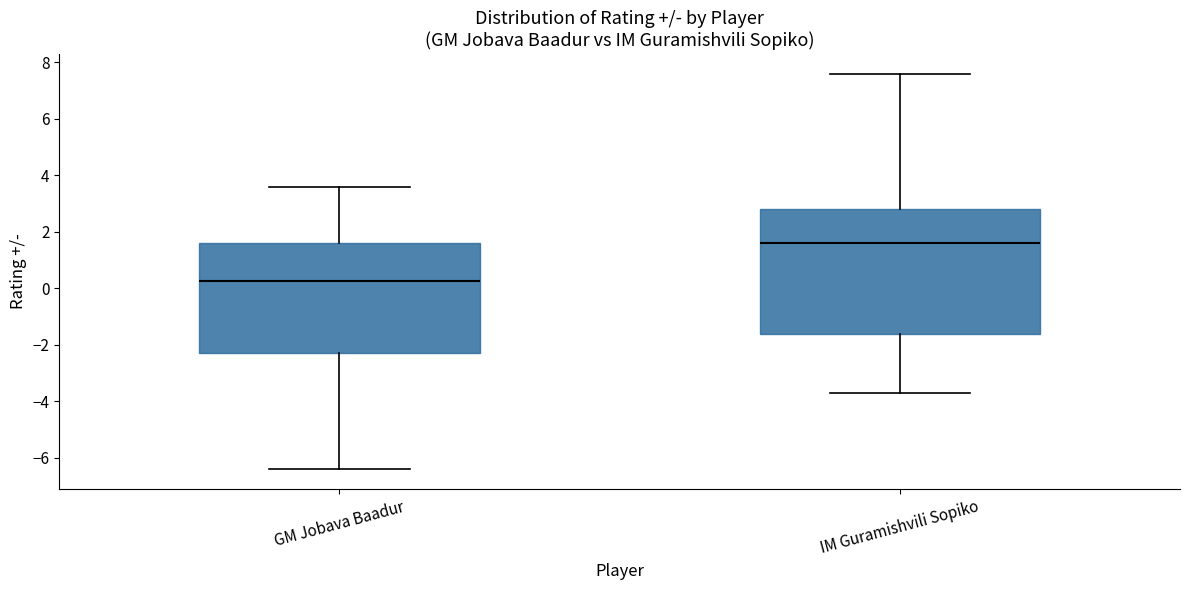

Reading left to right, read every box against the y-axis: the position of its median line, the range the box covers, and the ends of its whiskers. The values are not printed on the chart, so give them approximately, as read against the axis.

GM Jobava Baadur: median 0.2, box -2.2 to 1.6, whiskers -6.4 to 3.6
IM Guramishvili Sopiko: median 1.6, box -1.6 to 2.8, whiskers -3.6 to 7.6